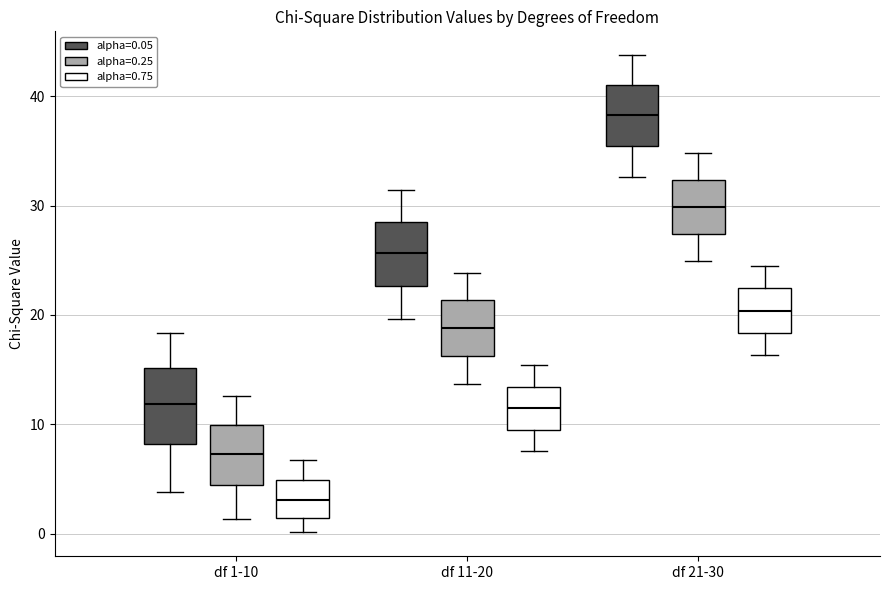

Comparing the boxes themselves (not the whiskers), which one is the tallest?

df 1-10 (alpha=0.05)